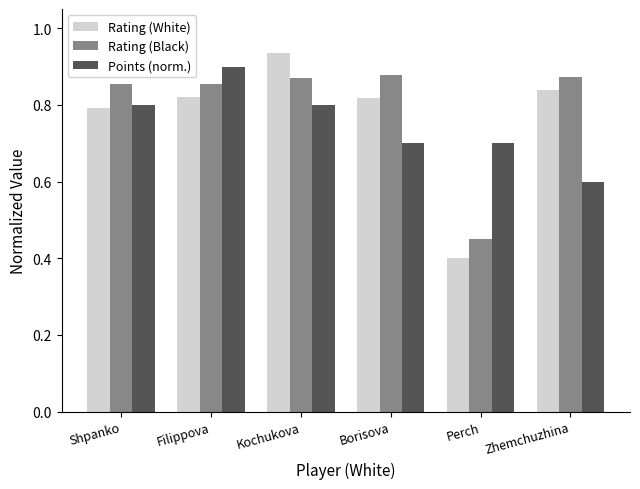

The value of Points (norm.) at Filippova is 0.9. True or false?

True